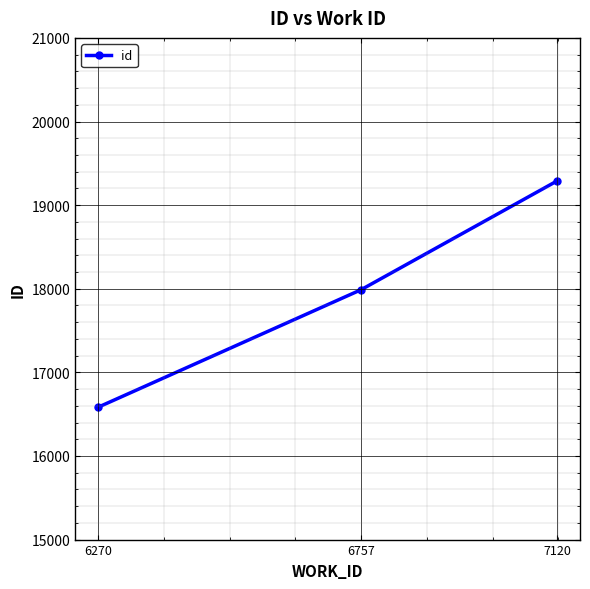

The chart shows a value of 19289 at 7120. True or false?

True